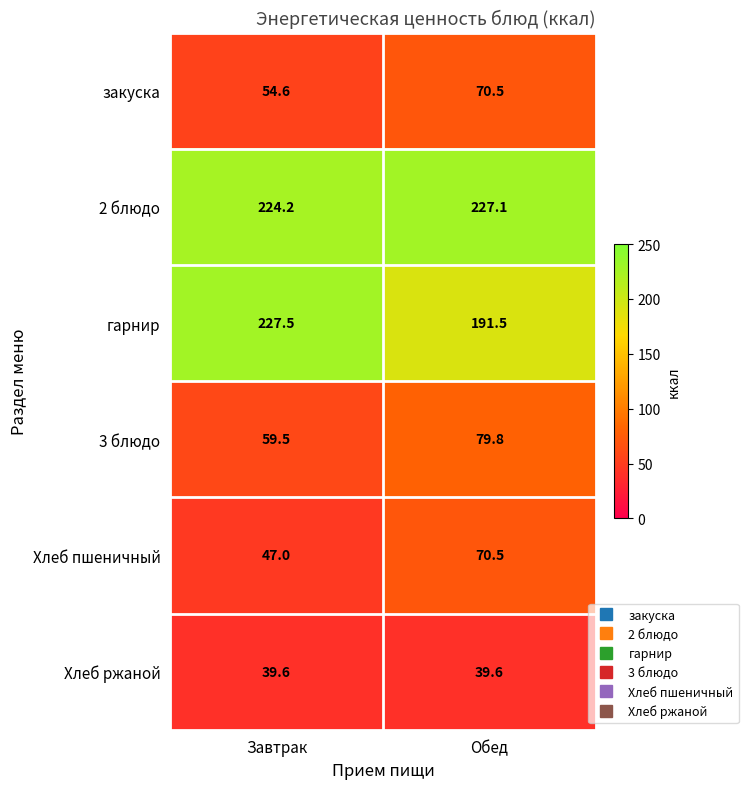

What is the sum of all закуска values?

125.1